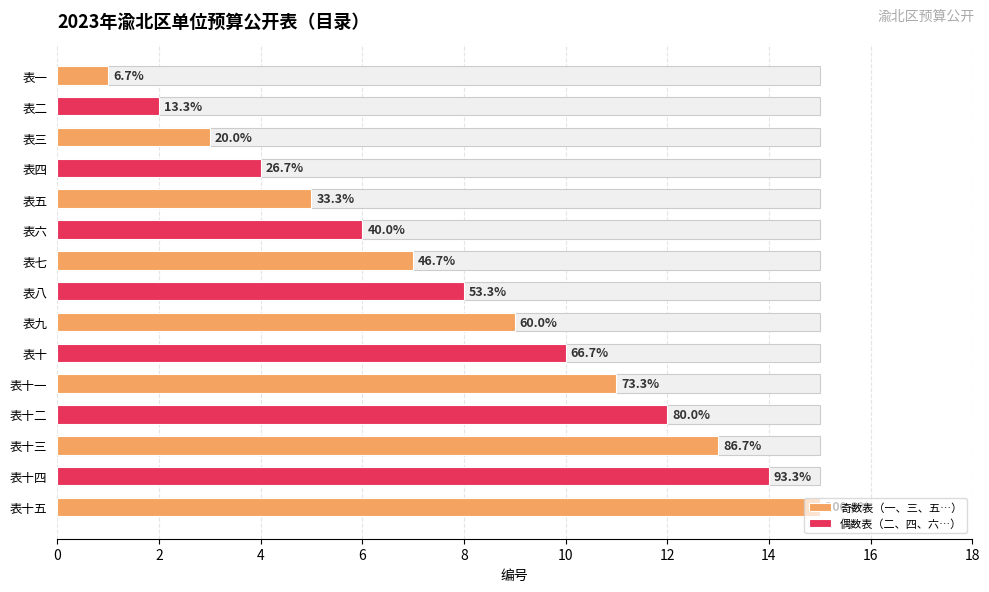

What is the label of the 15th bar from the right?

表一